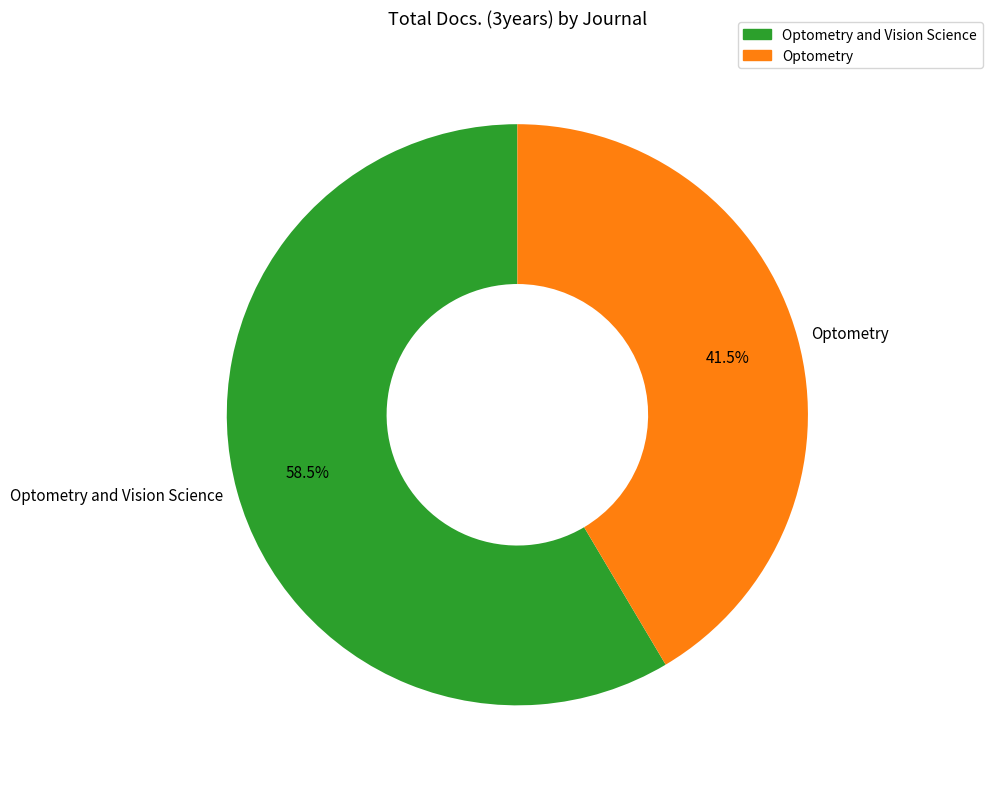

What is the ratio of the value at Optometry and Vision Science to the value at Optometry?

1.4